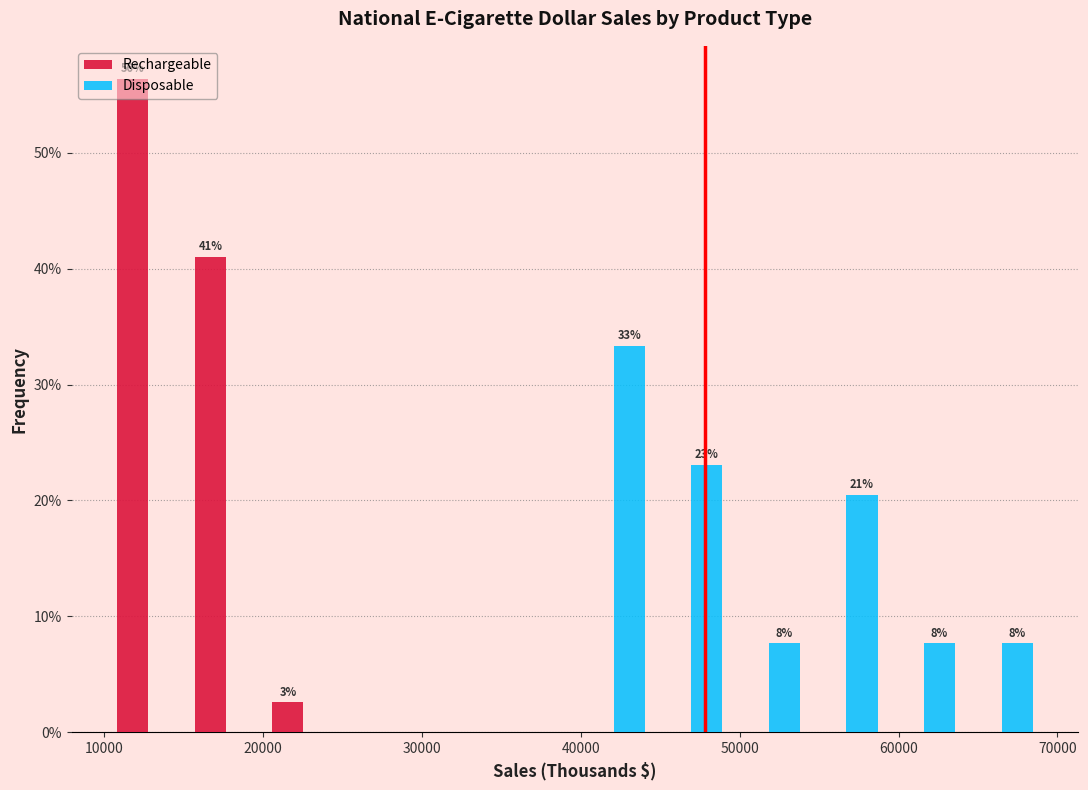

In the Rechargeable series, which range on the x-axis has the tallest bar?

10000 to 15000